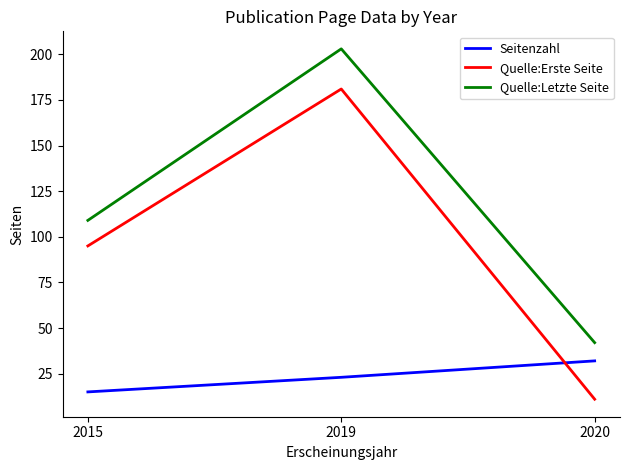

What is the maximum value for Quelle:Erste Seite?

181